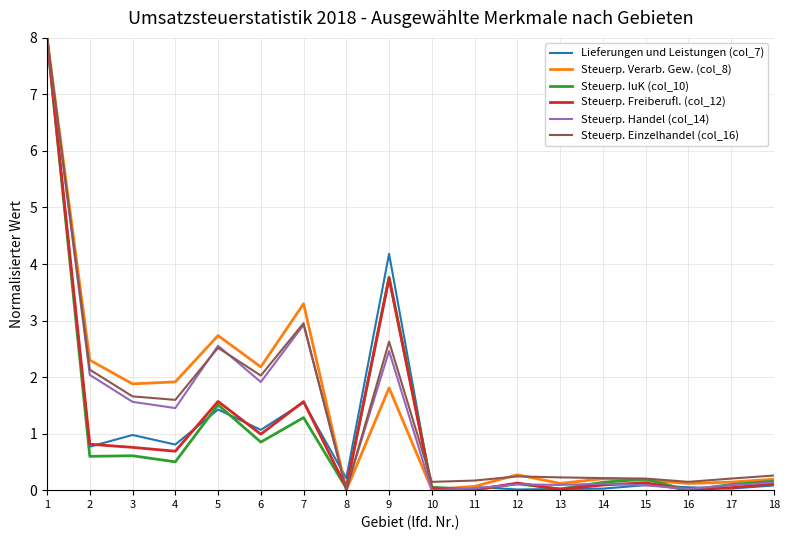

What is the total value across all series at 5?

12.3